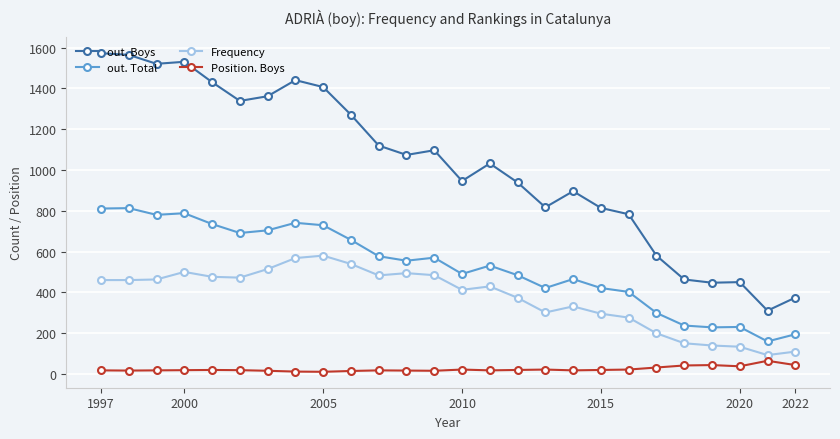

How many lines are shown in the chart?

4